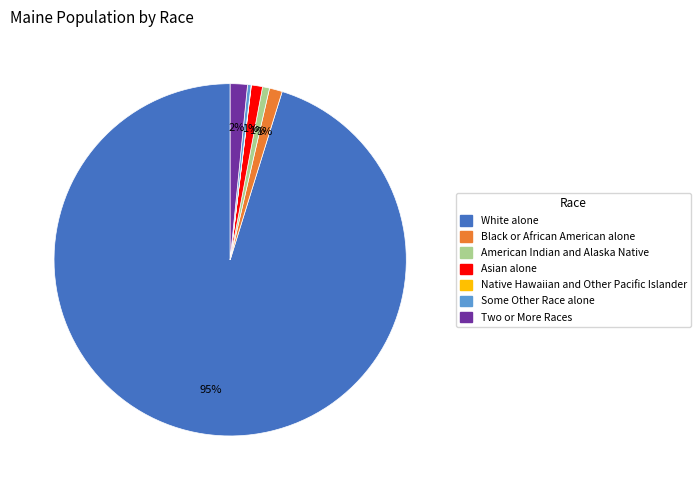

To the nearest percent, what is the difference between the largest and smallest slice percentages?

95%